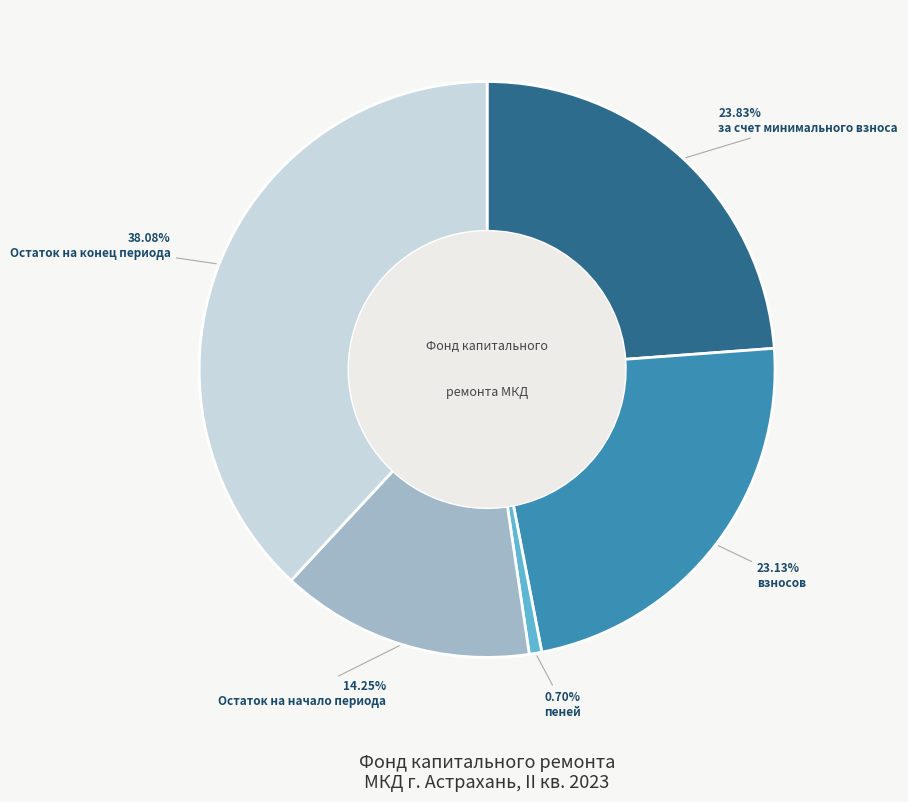

Which slice is the smallest?

пеней